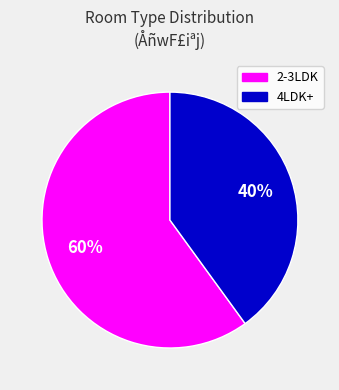

To the nearest percent, what is the difference between the largest and smallest slice percentages?

20%